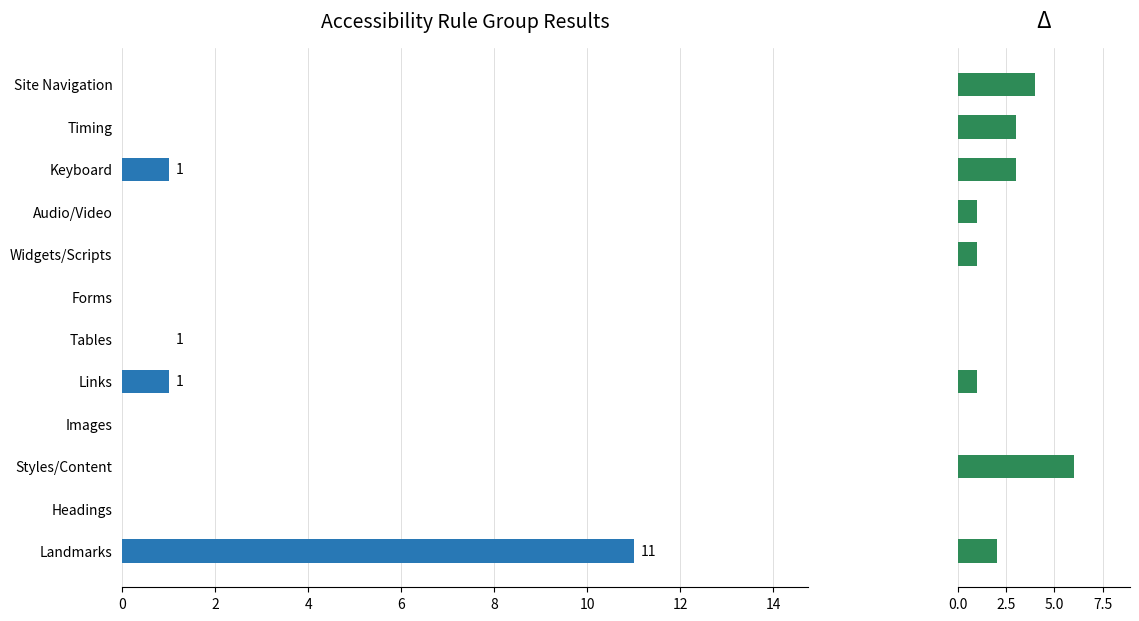

What is the sum of all Manual Check values?

21